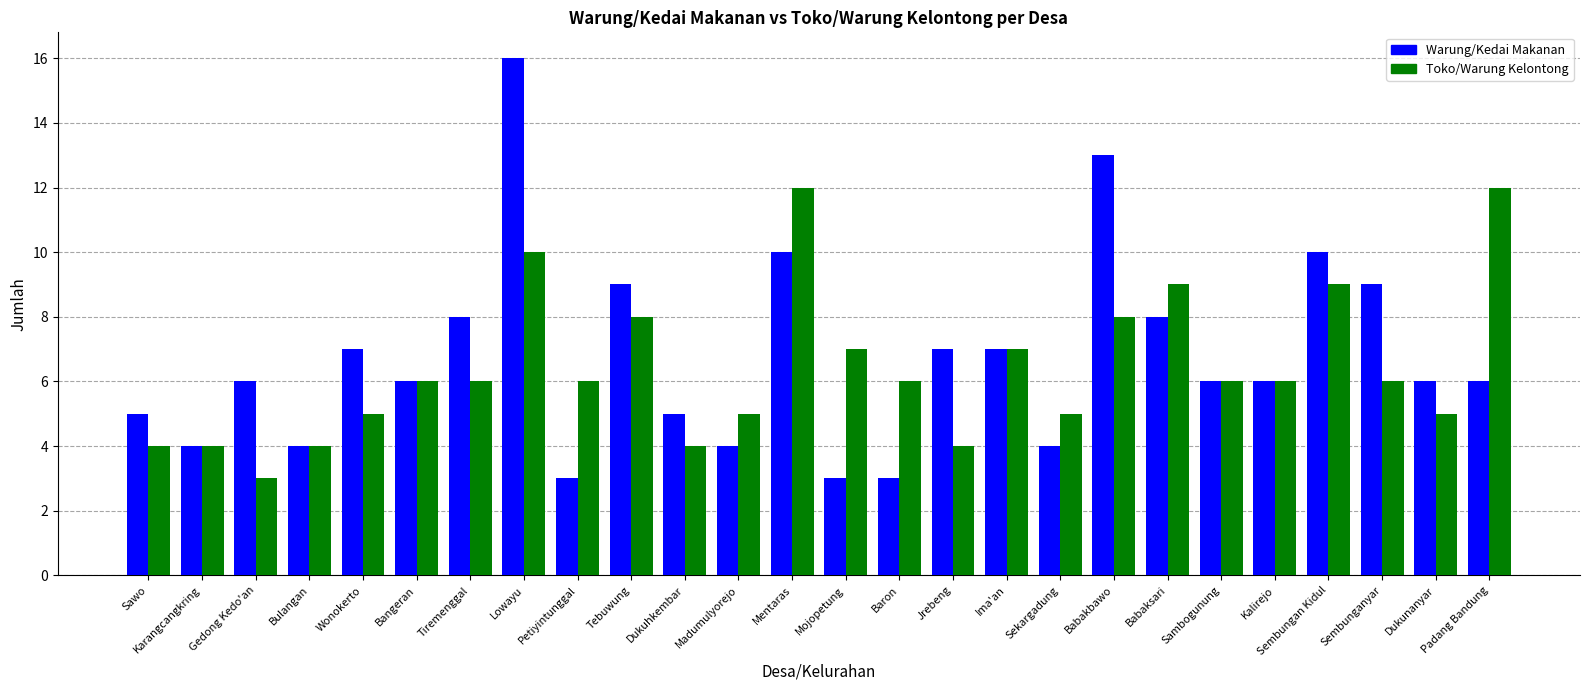

What is the difference between the maximum and second lowest values in the Toko/Warung Kelontong series?

8